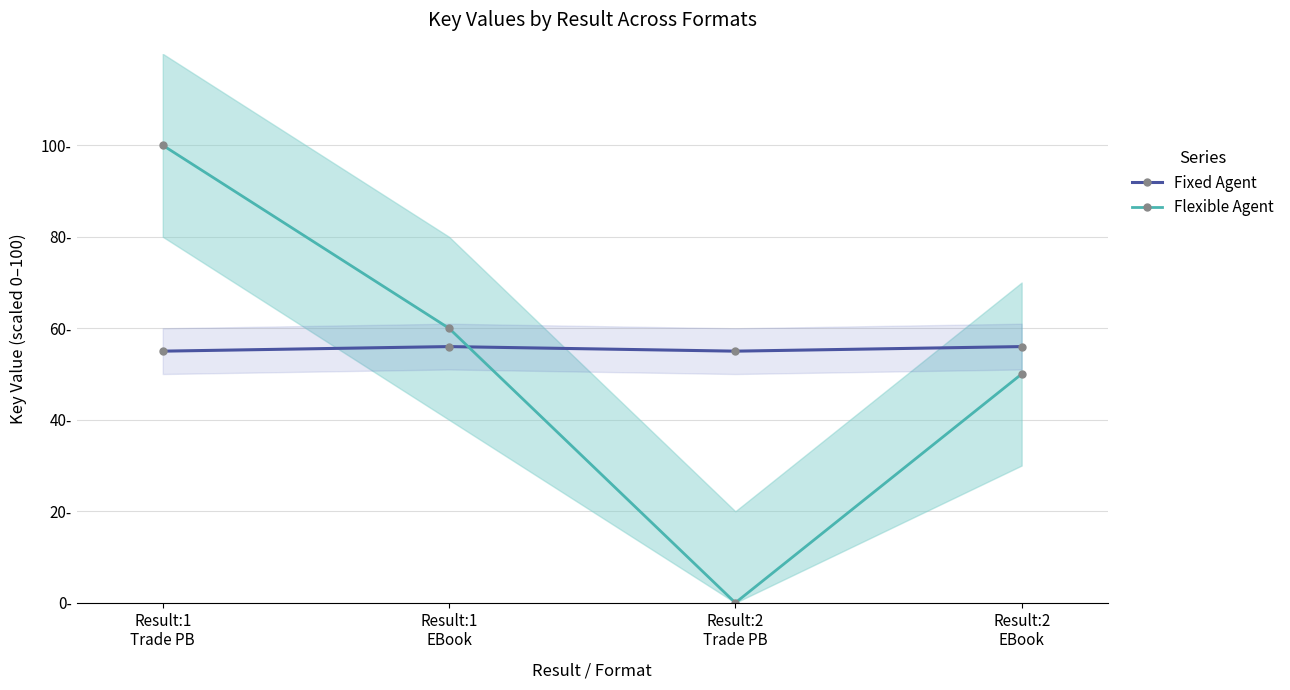

Read the Flexible Agent value at Result:1
EBook, to the nearest 5.

60